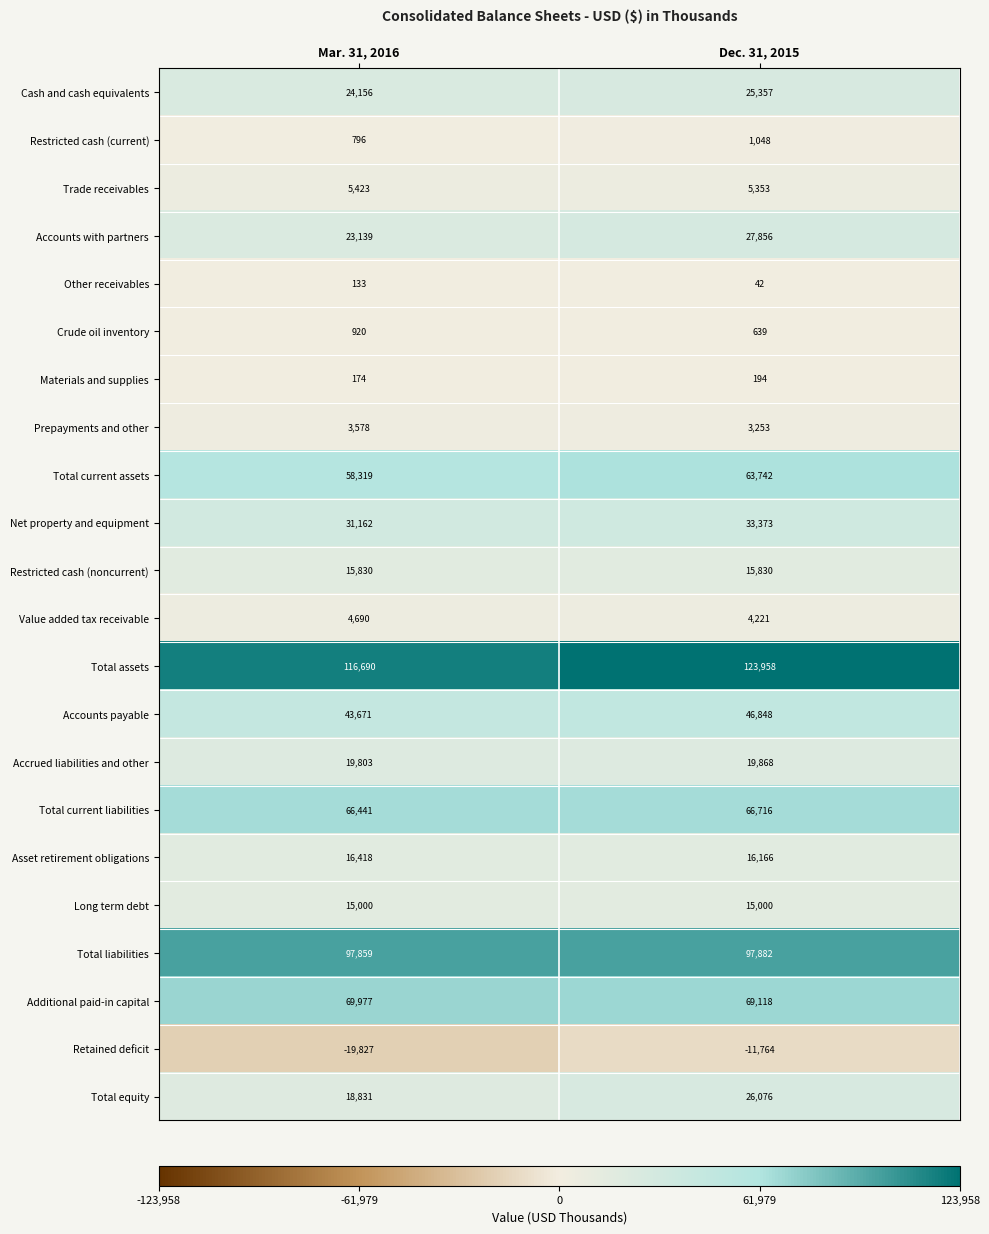

What is the difference between the maximum and minimum values in the Accounts with partners series?

4717